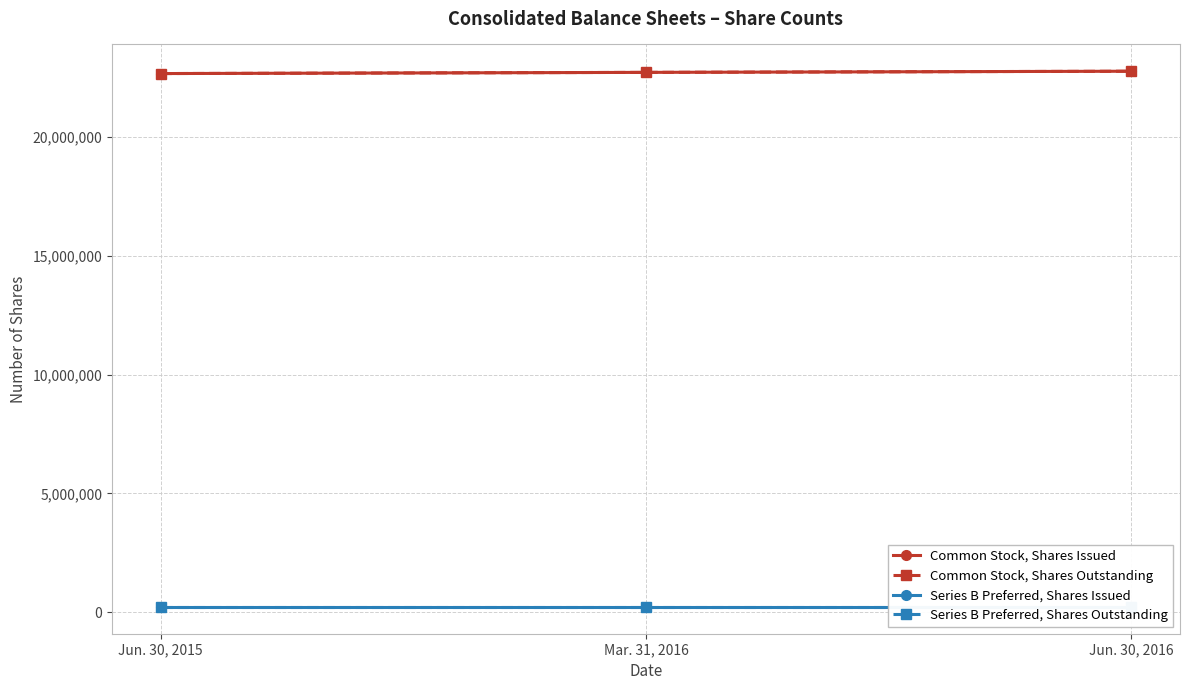

List the series in order of their peak value, lowest first.

Series B Preferred, Shares Issued, Series B Preferred, Shares Outstanding, Common Stock, Shares Issued, Common Stock, Shares Outstanding